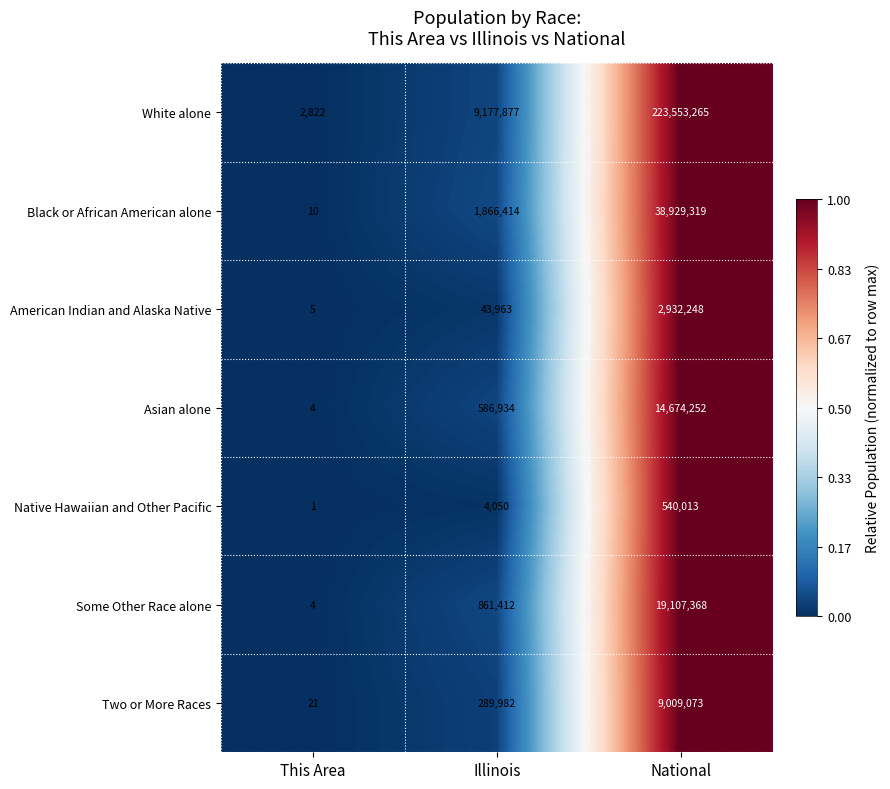

At National, list the series in order from smallest to largest.

Native Hawaiian and Other Pacific, American Indian and Alaska Native, Two or More Races, Asian alone, Some Other Race alone, Black or African American alone, White alone